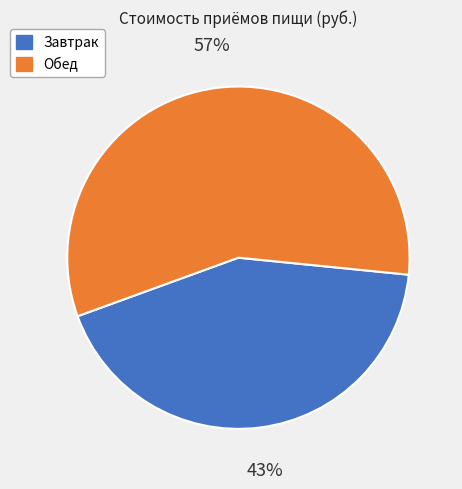

Which slice is the smallest?

Завтрак